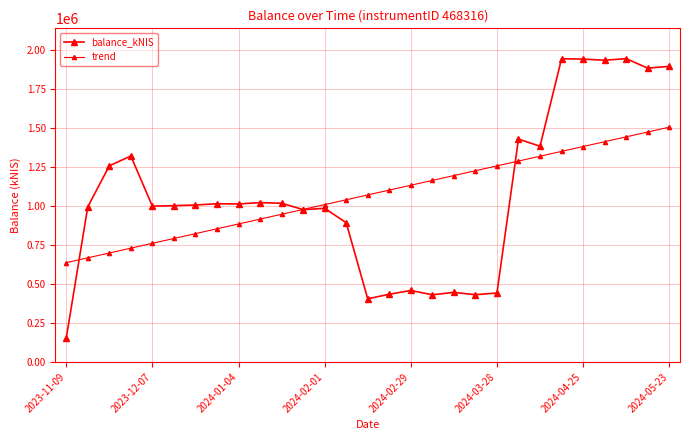

Is this an area chart (filled region under the line)?

No